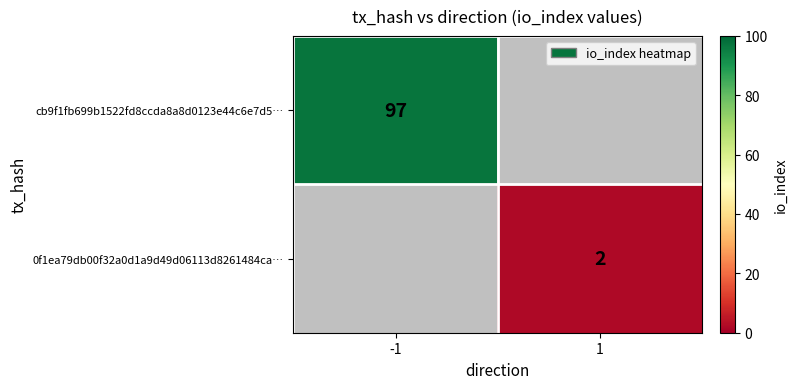

Is the value of 0f1ea79db00f32a0d1a9d49d06113d8261484ca… at 1 greater than the value of cb9f1fb699b1522fd8ccda8a8d0123e44c6e7d5… at -1?

No